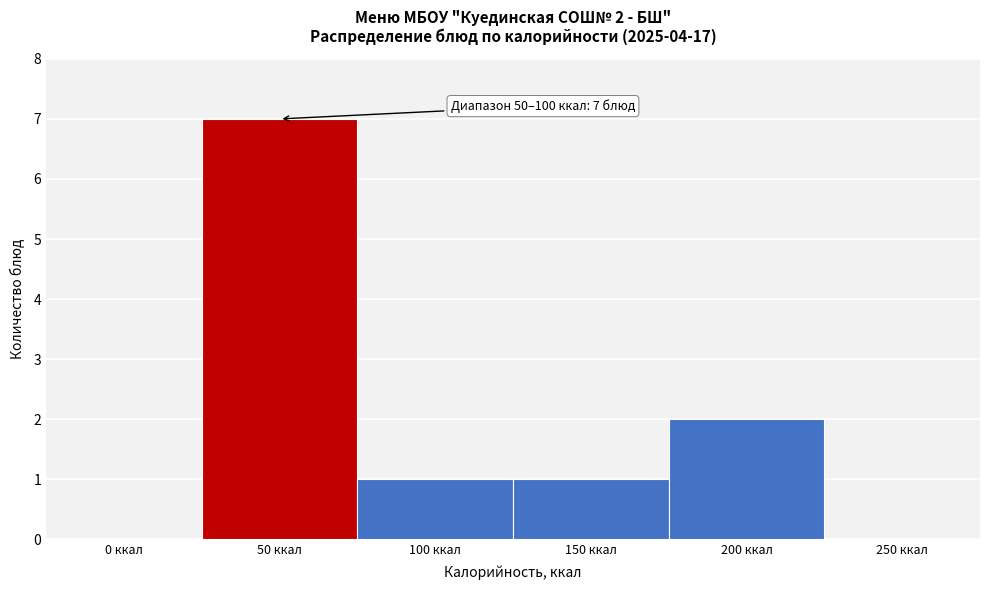

Reading left to right, list all the values displayed in this chart.

0 ккал=0	50 ккал=7	100 ккал=1	150 ккал=1	200 ккал=2	250 ккал=0